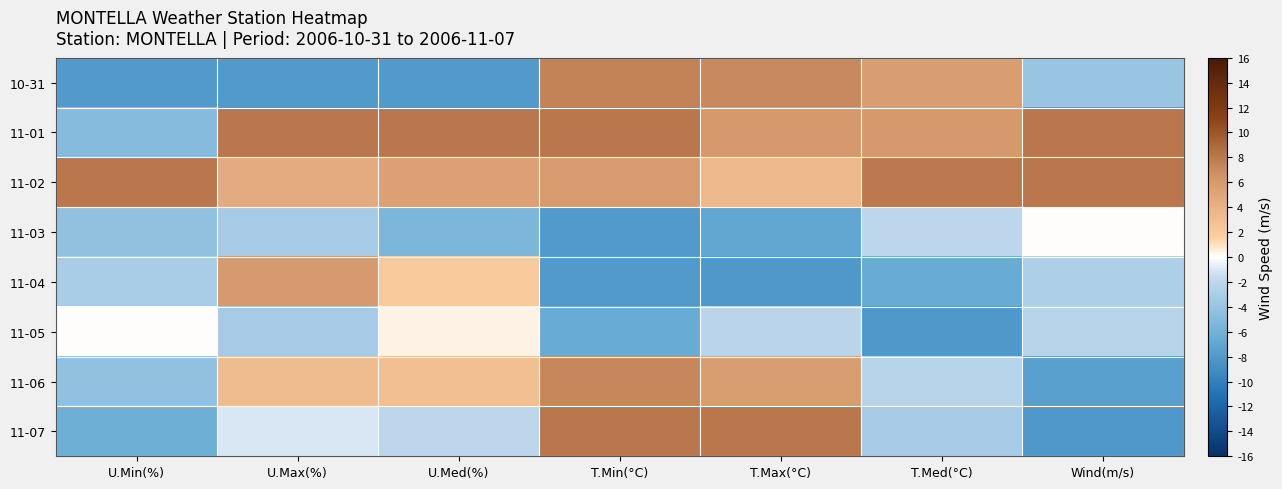

What is the maximum value shown in the chart?

8.0